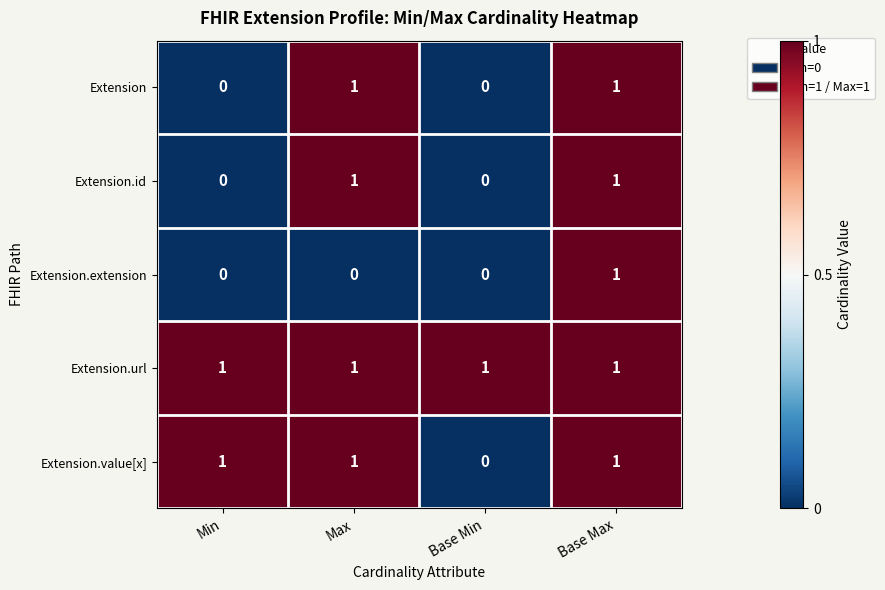

True or false: Extension.url has a value of 2 at Min.

False